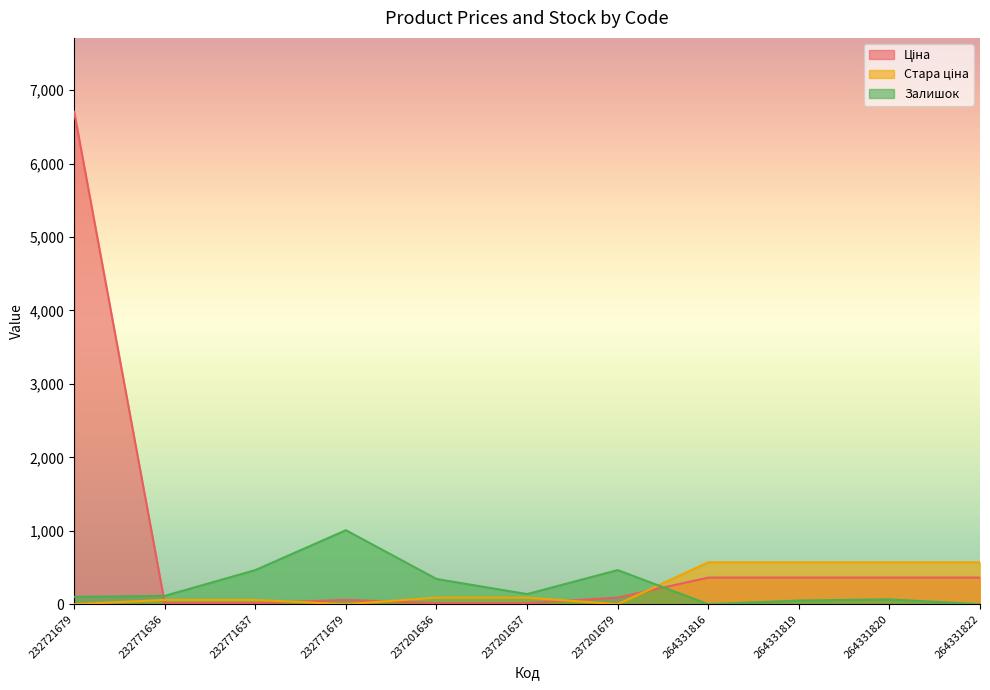

At how many categories does at least one series exceed 1627?

1